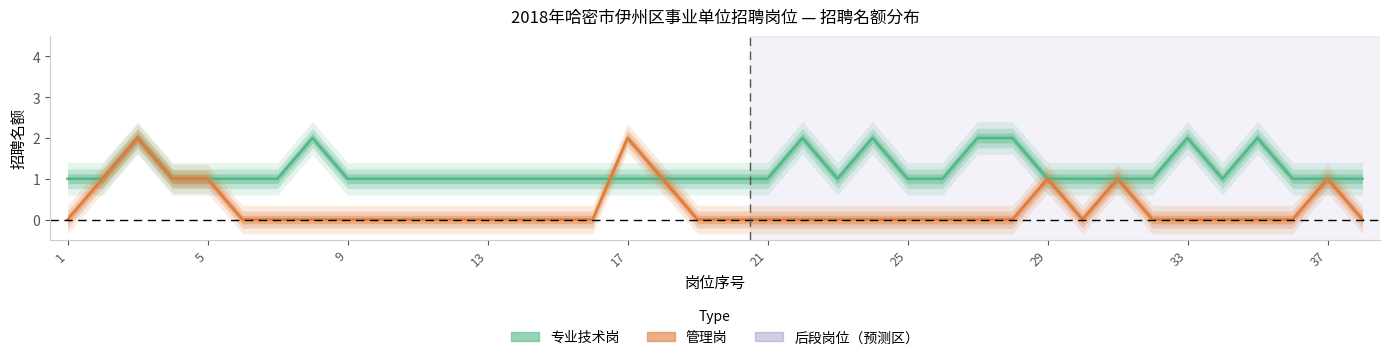

Rank the series by their average value, from lowest to highest.

管理岗, 专业技术岗